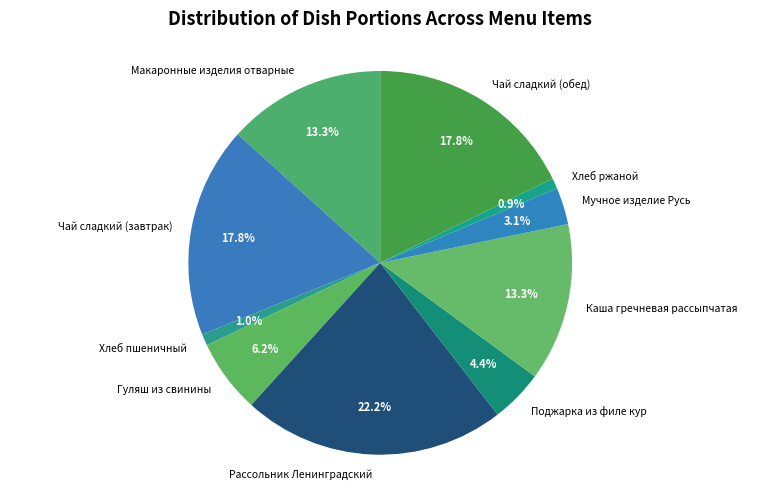

What is the largest slice in the pie chart?

Рассольник Ленинградский